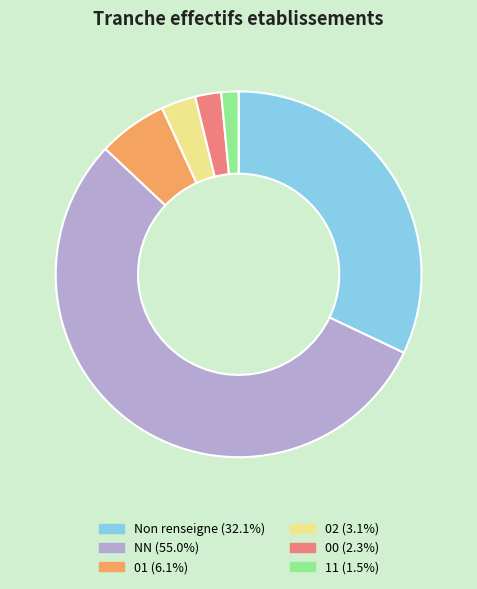

Is there a majority slice in this chart?

Yes